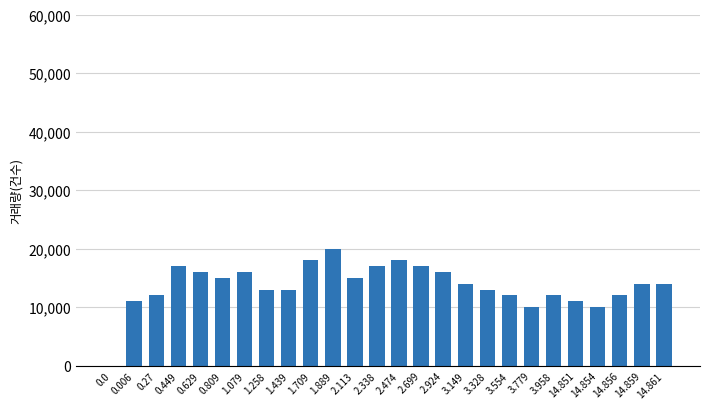

What is the change in value from 0.809 to 14.854?

-5000.0